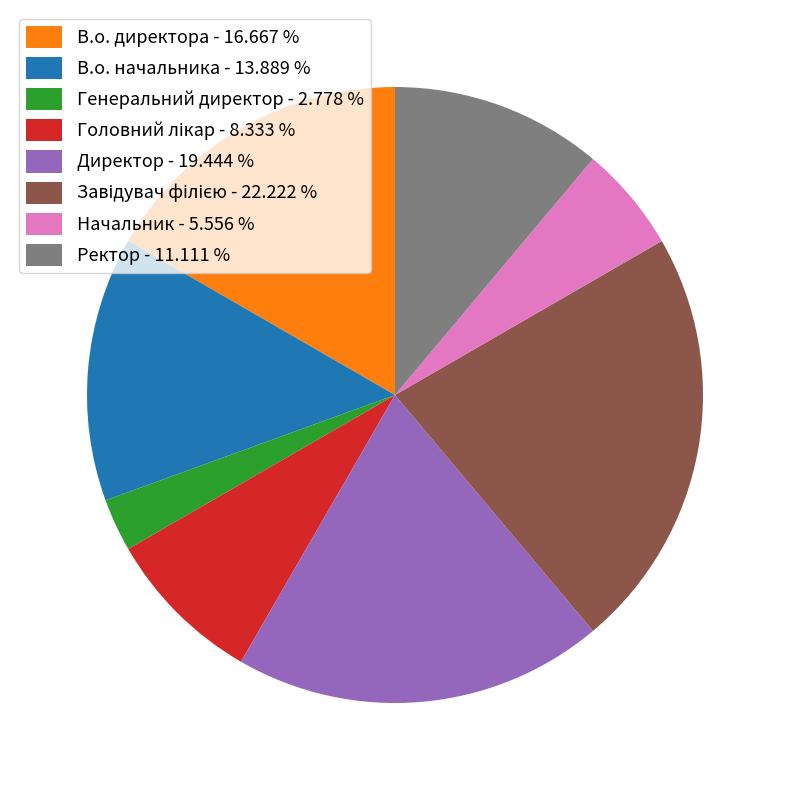

Count the number of slices in the pie.

8